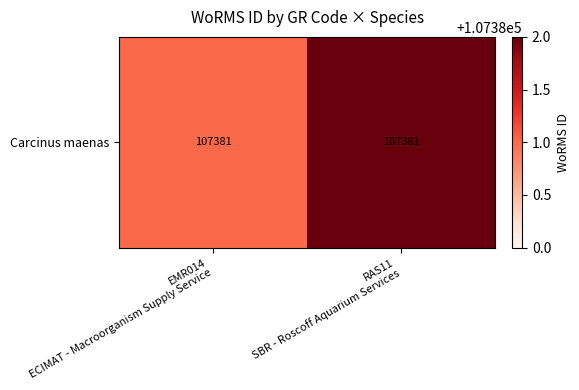

What is the difference between the maximum and minimum values?

10.7